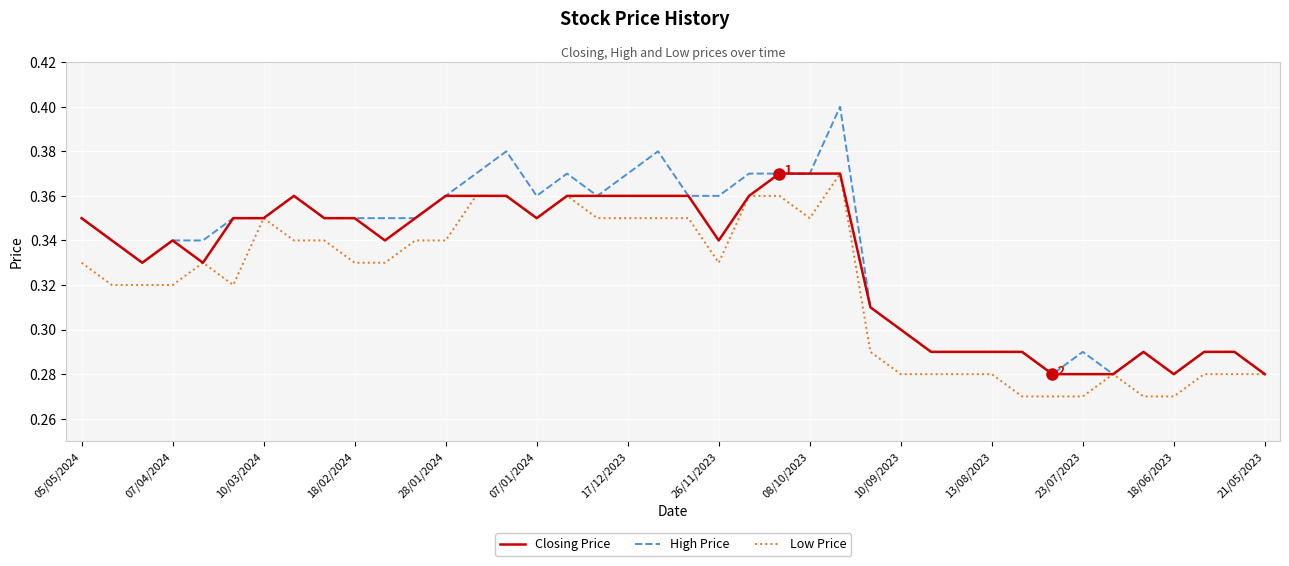

Which series has the widest spread of values?

High Price